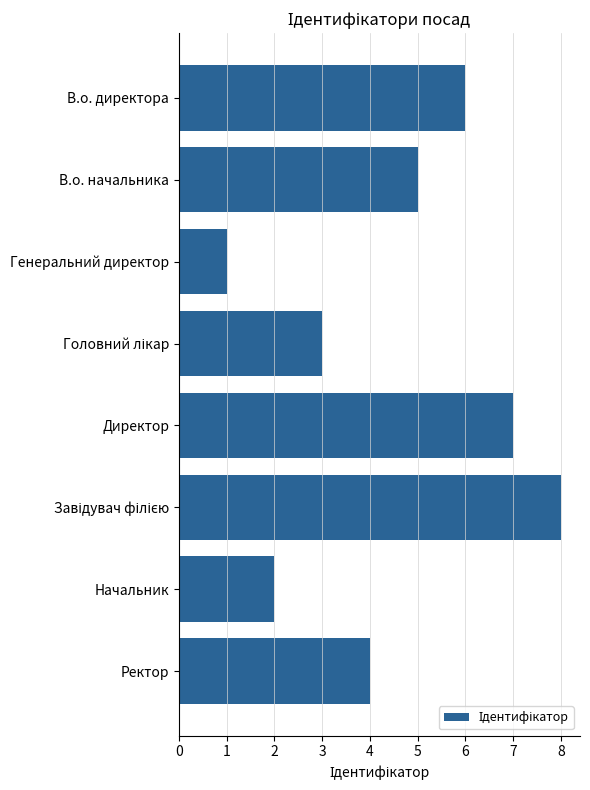

How many data points does each series have?

8